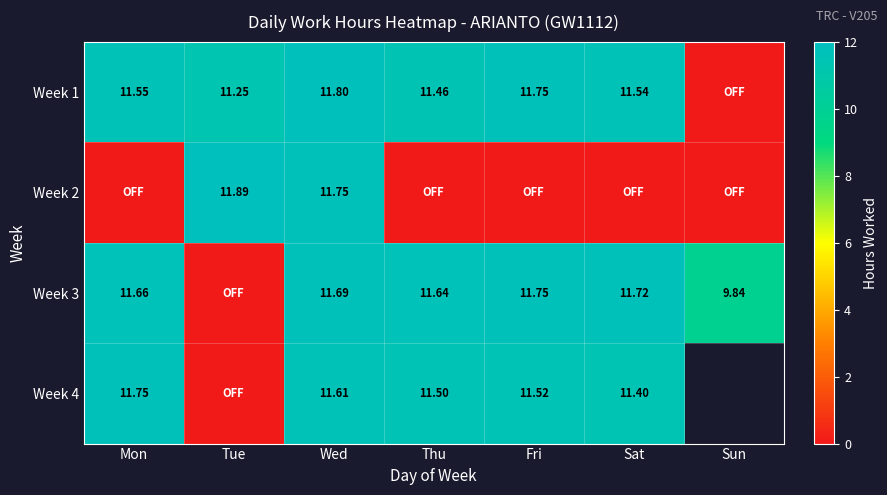

How many values in Week 4 are above zero?

5